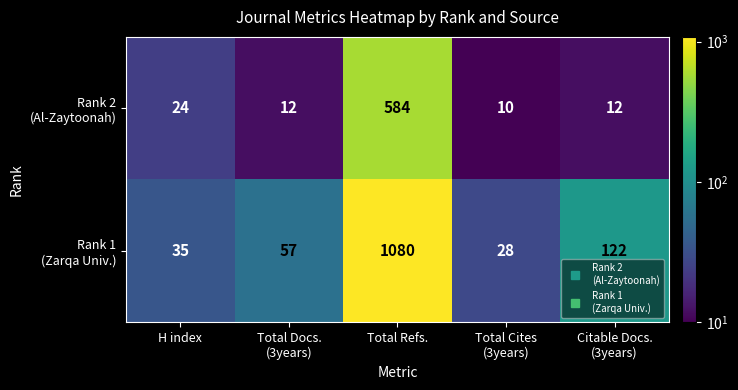

Which category has the highest value across all series?

Total Refs.